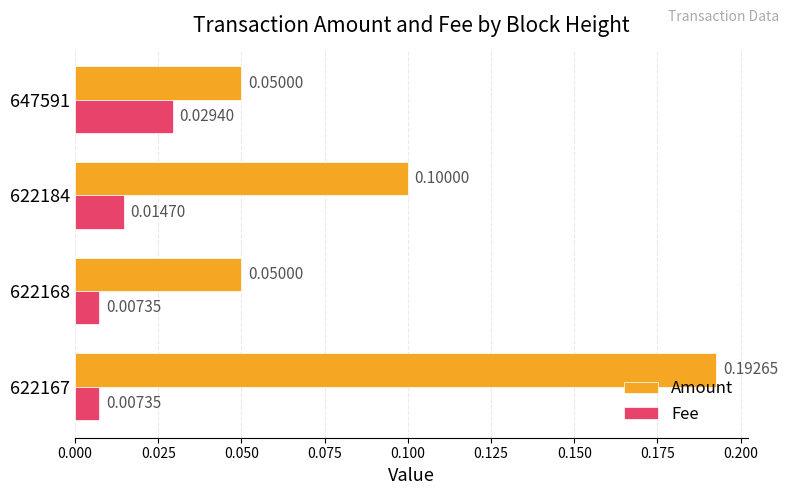

At which category is the sum across all series the highest?

622167